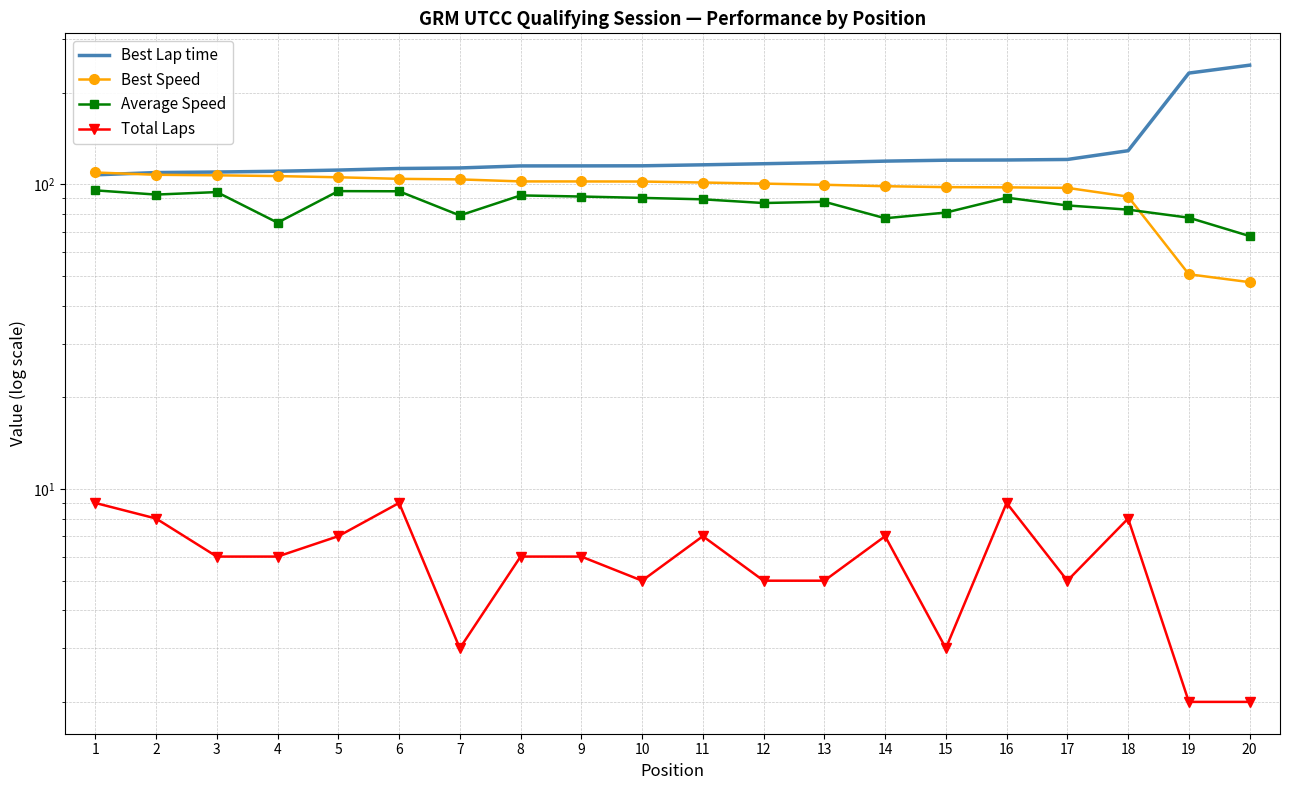

What is the value of the Best Lap time point at the 12th from the left?

117.0